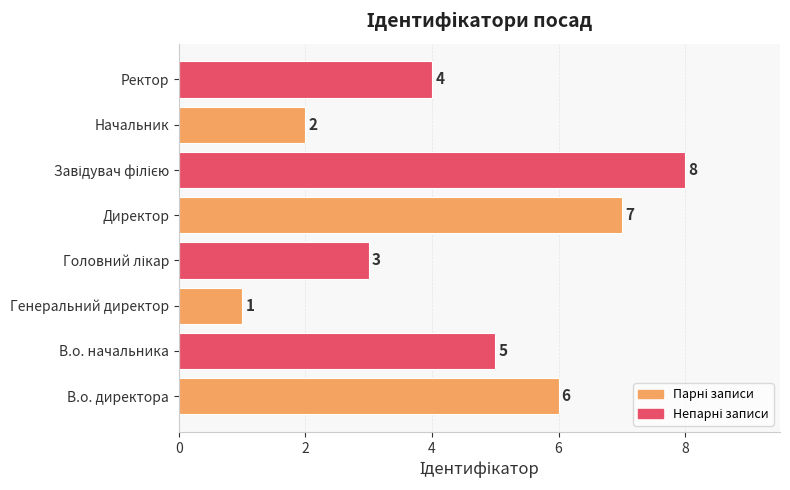

What is the difference between the maximum and minimum values?

7